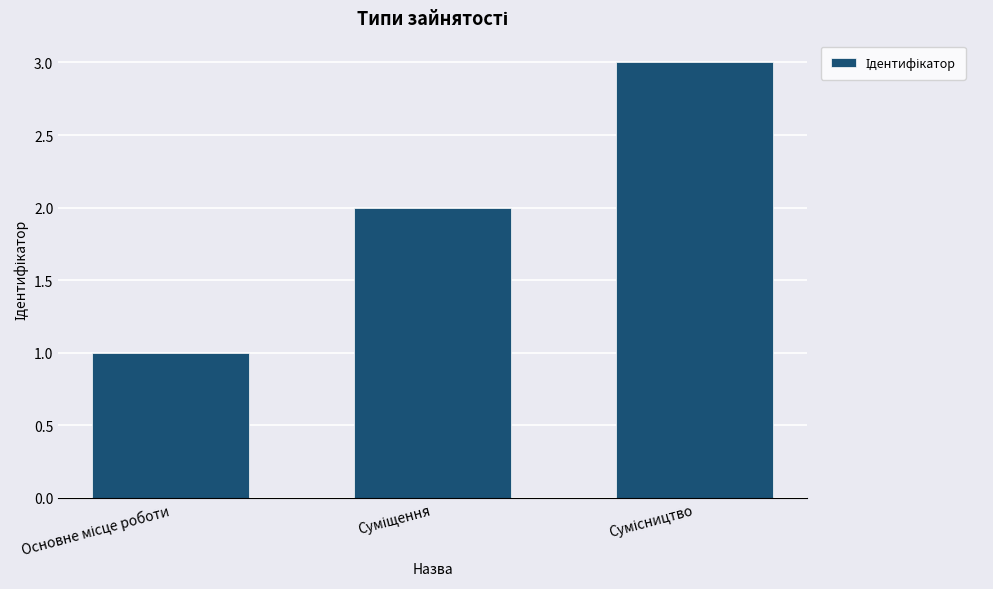

What is the maximum value shown in the chart?

3